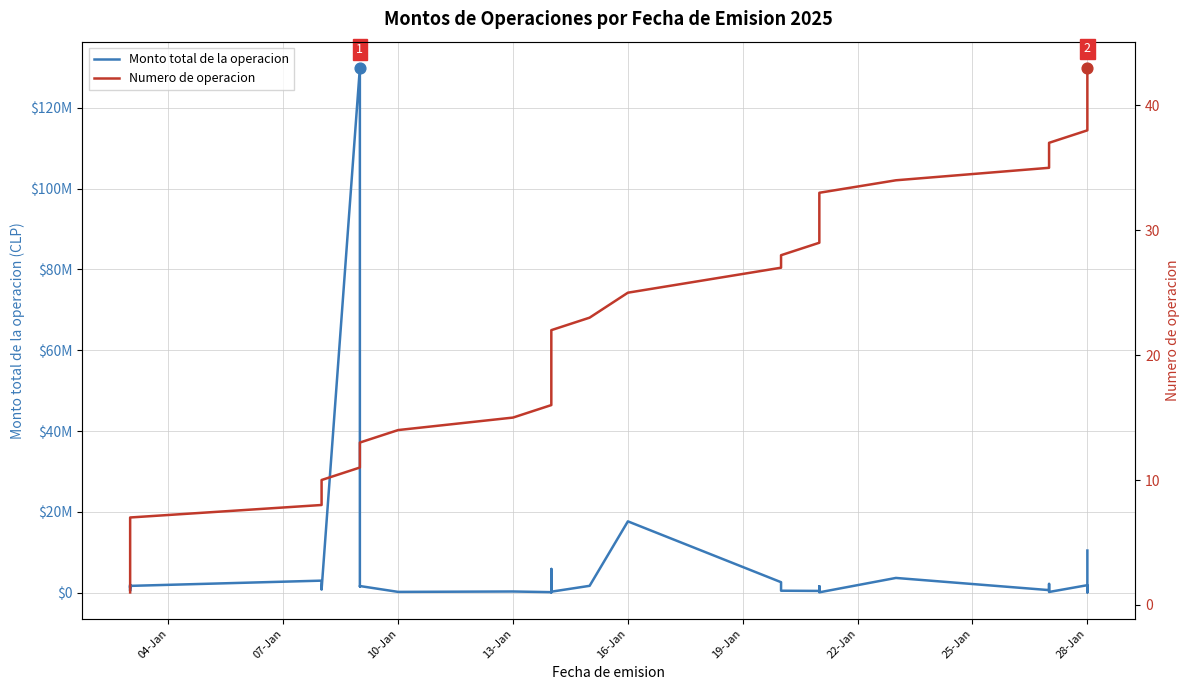

Is the value of Monto total de la operacion at 34 greater than the value of Numero de operacion at 16?

Yes